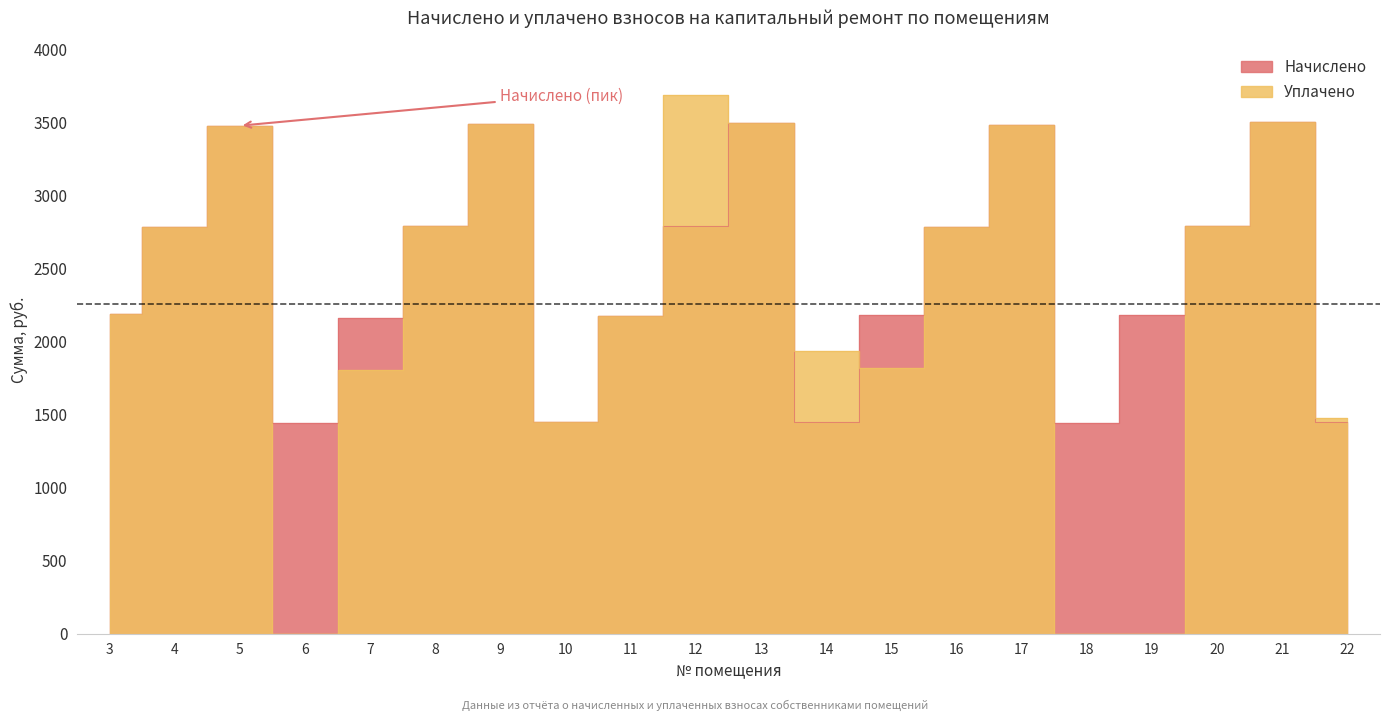

Reading left to right, transcribe all the data shown in this chart.

Начислено: 3=2189.8	4=2783.8	5=3478.5	6=1444.7	7=2164.6	8=2793.9	9=3488.6	10=1449.8	11=2174.7	12=2788.9	13=3493.6	14=1449.8	15=2179.7	16=2783.8	17=3483.5	18=1444.7	19=2179.7	20=2793.9	21=3503.6	22=1449.8
Уплачено: 3=2189.8	4=2783.8	5=3478.5	6=0.0	7=1802.9	8=2793.9	9=3488.6	10=1449.8	11=2174.7	12=3692.0	13=3495.0	14=1933.1	15=1816.5	16=2783.7	17=3483.5	18=0.0	19=0.0	20=2793.9	21=3503.6	22=1480.0